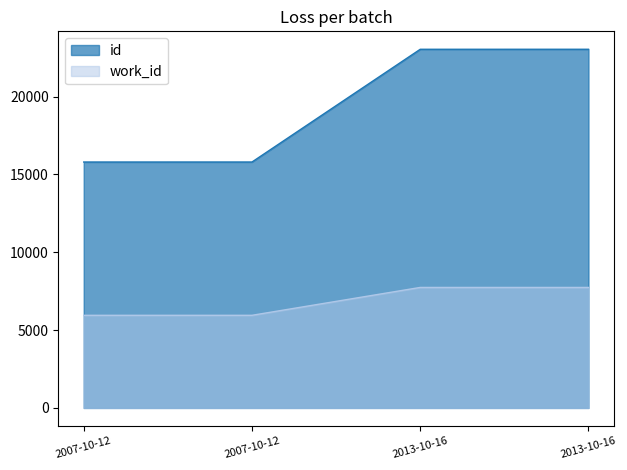

What is the difference between the id values at 2013-10-16 and 2013-10-16?

1